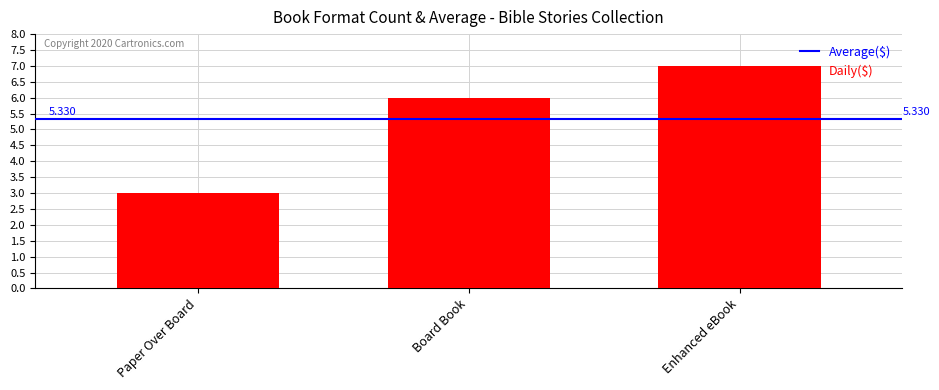

Does the chart contain any negative values?

No